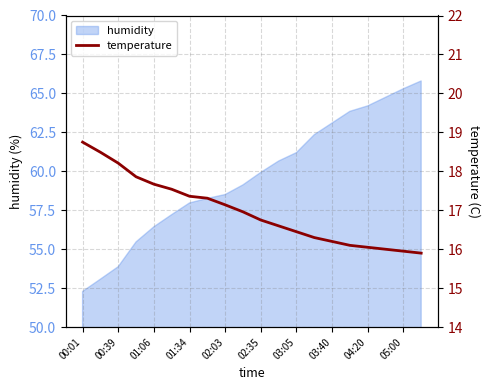

True or false: humidity has a value of 65.3 at 05:00.

True